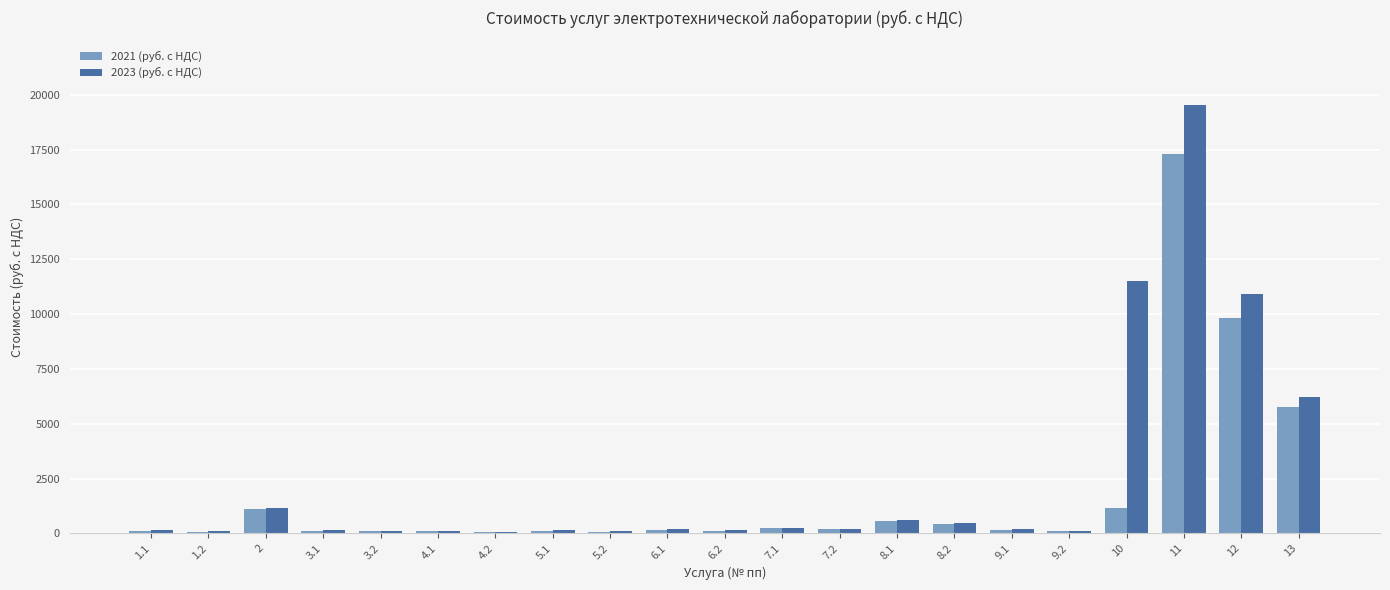

How many data points does each series have?

21